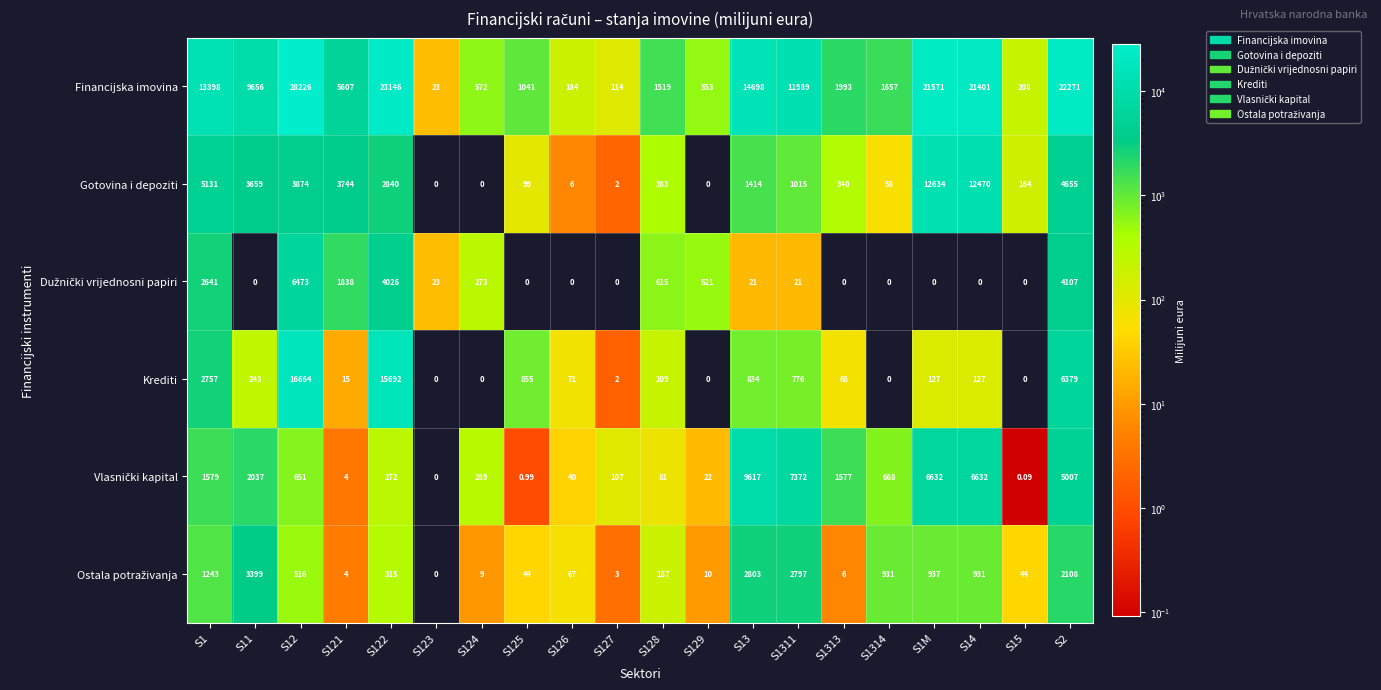

Is the value of Gotovina i depoziti at S1314 greater than the value of Financijska imovina at S123?

Yes